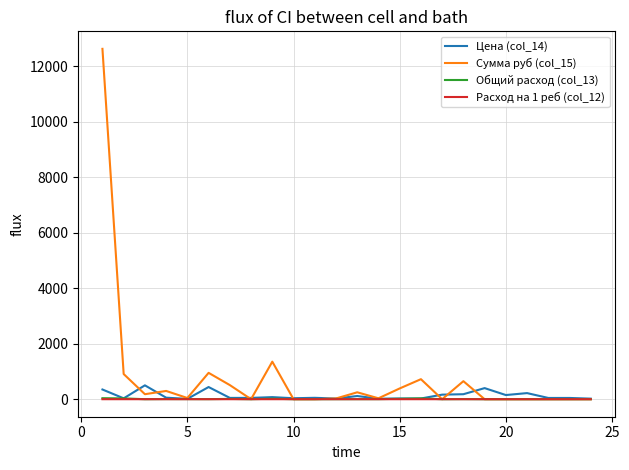

How many lines are shown in the chart?

4